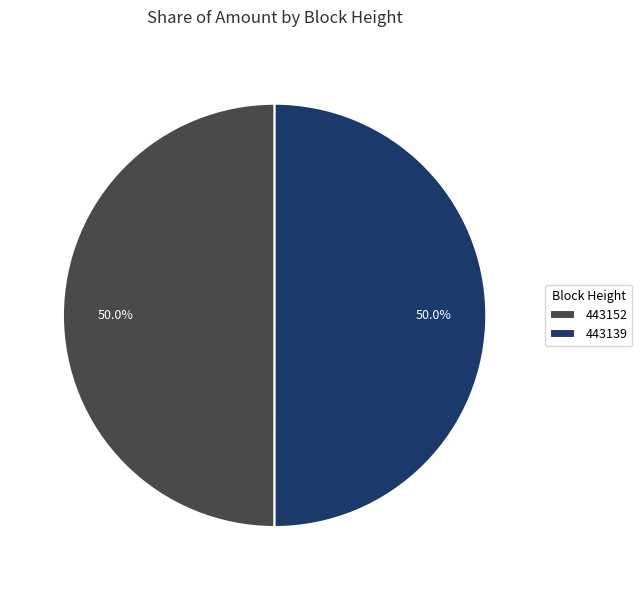

How many slices are in this pie chart?

2